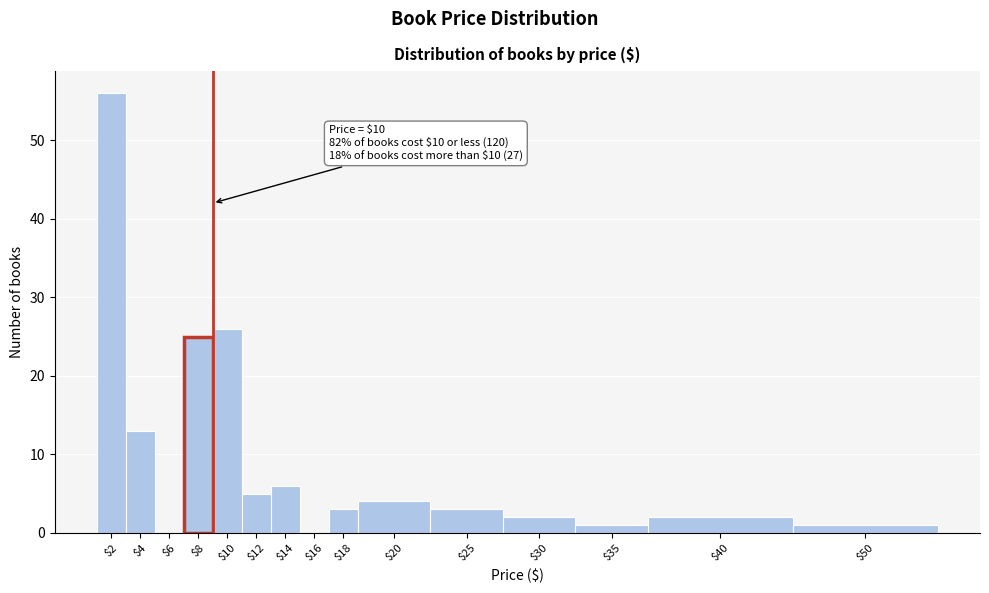

What is the sum of all values?

147